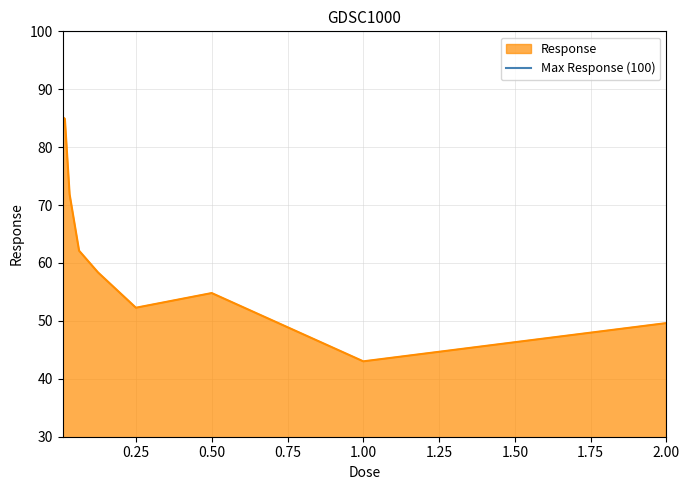

Where is the data nearest to the value 64?

0.0625